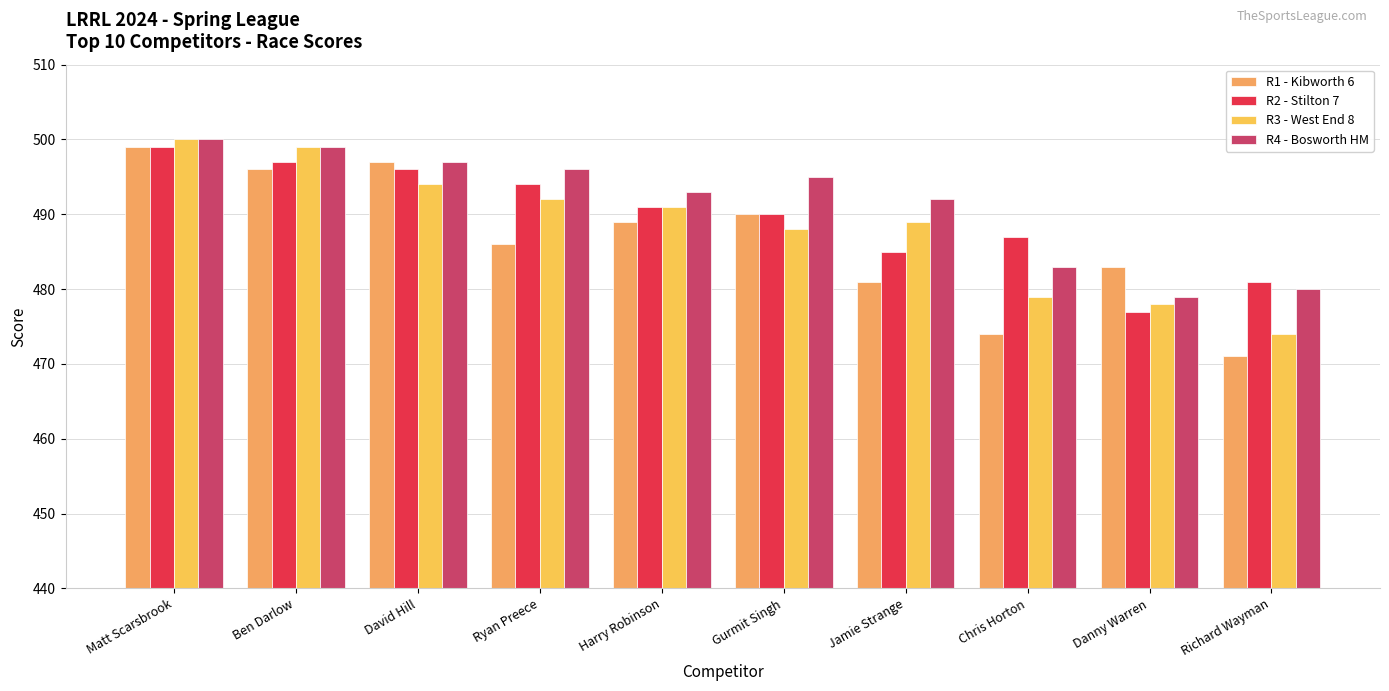

What is the difference between the R4 - Bosworth HM values at David Hill and Richard Wayman?

17